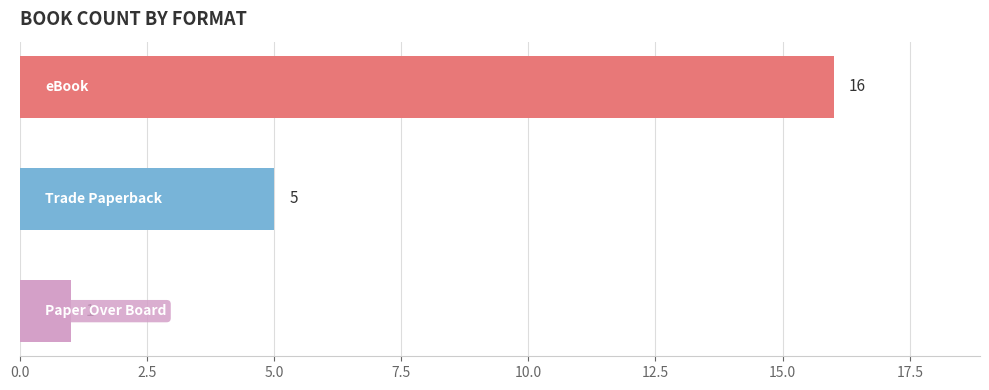

What is the average value?

7